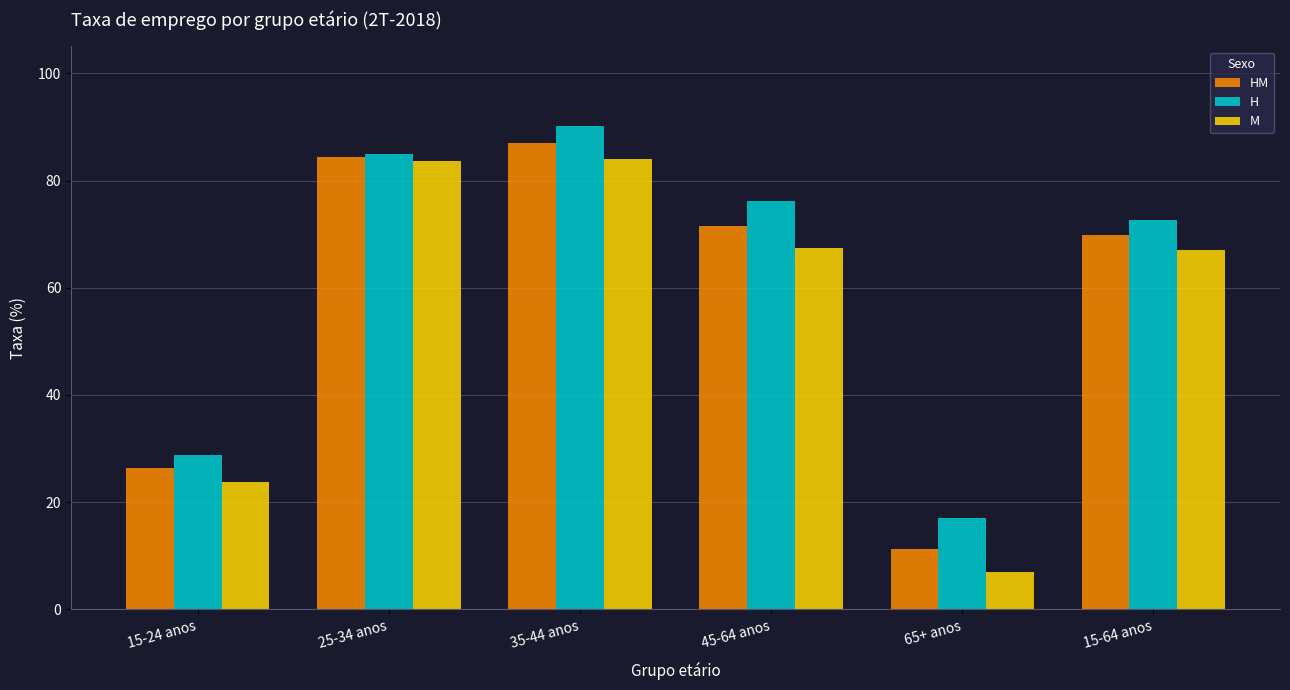

What are all the series names shown in the legend?

HM, H, M